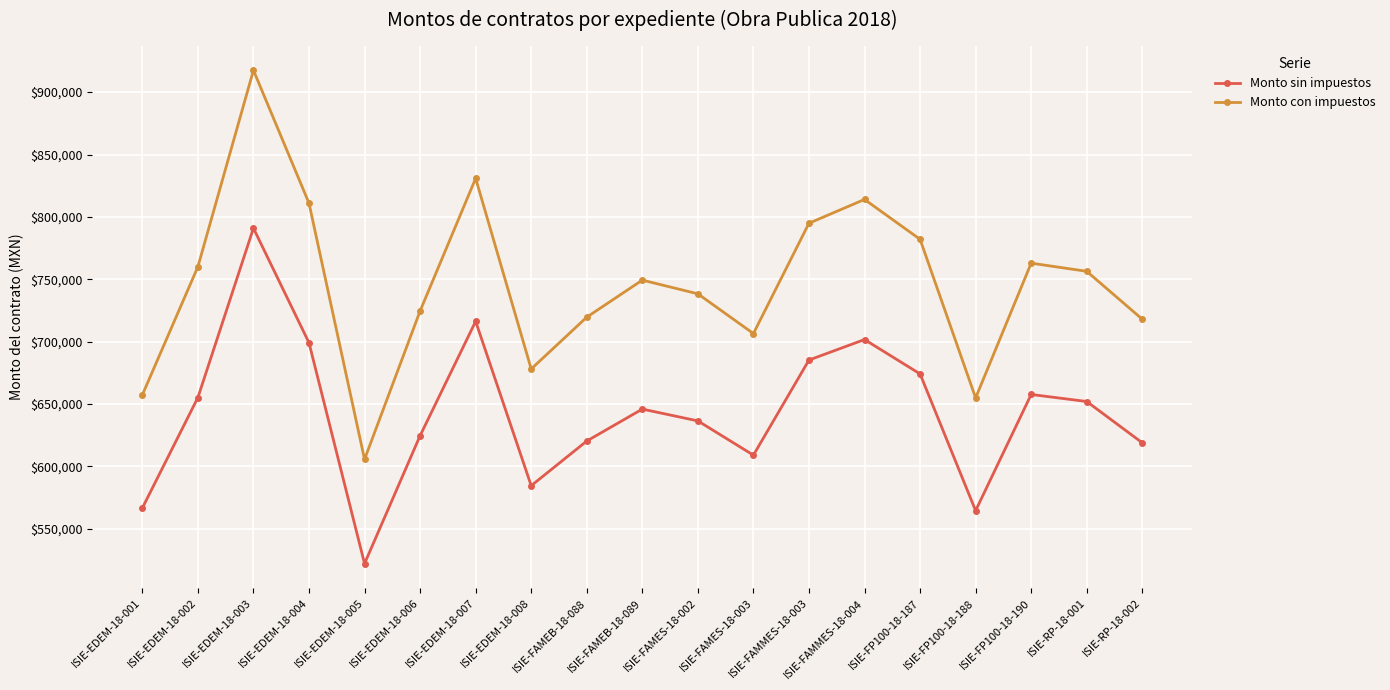

True or false: Monto con impuestos and Monto sin impuestos intersect in this chart.

False